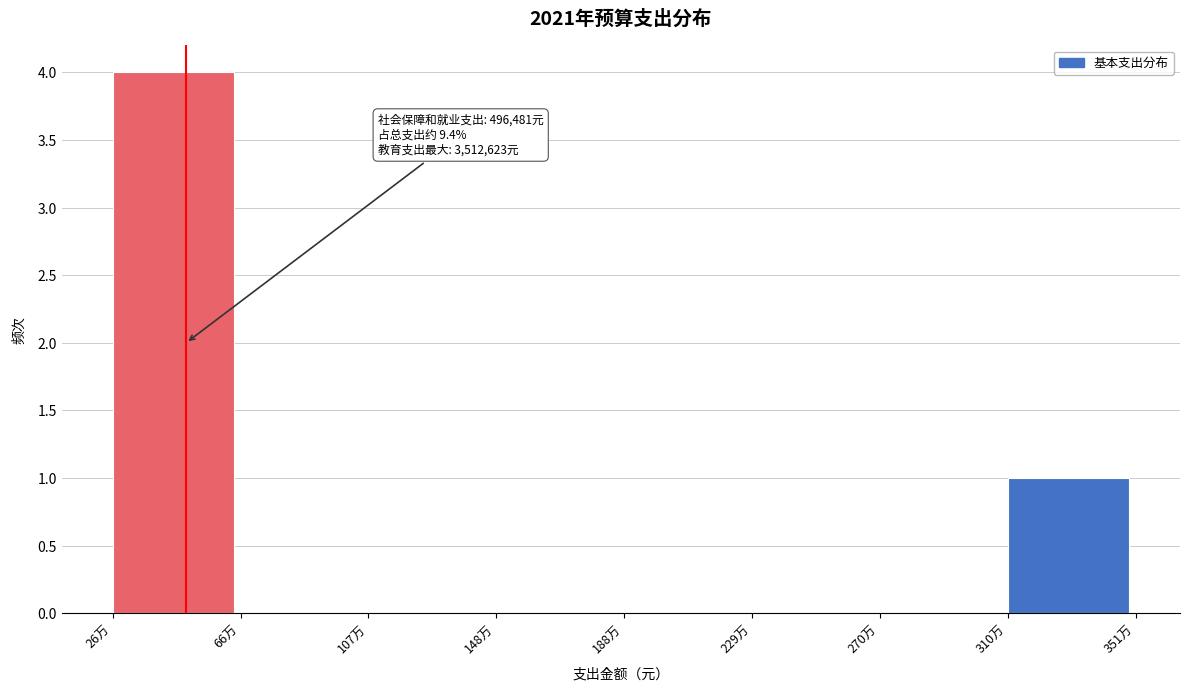

Reading left to right, list all the values displayed in this chart.

26万=4	66万=0	107万=0	148万=0	188万=0	229万=0	270万=0	310万=1